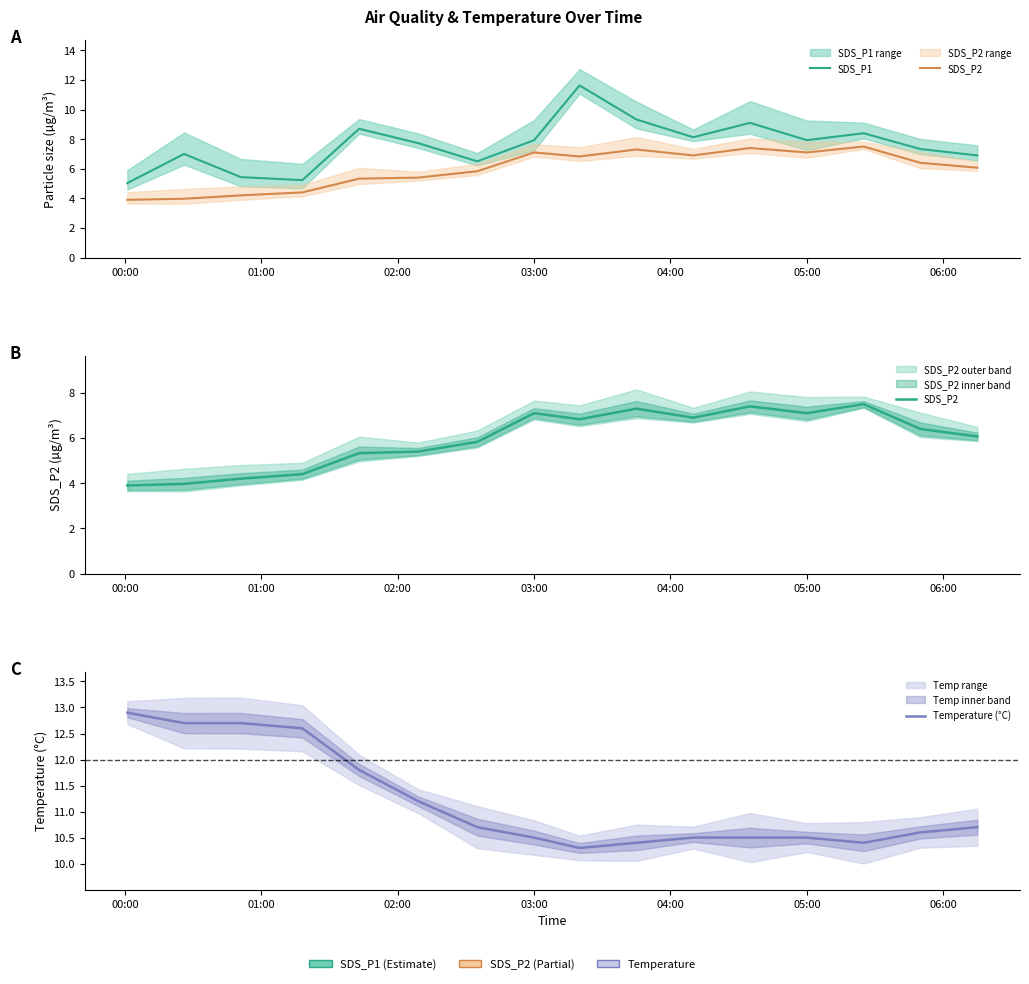

Count the number of categories in the chart.

16